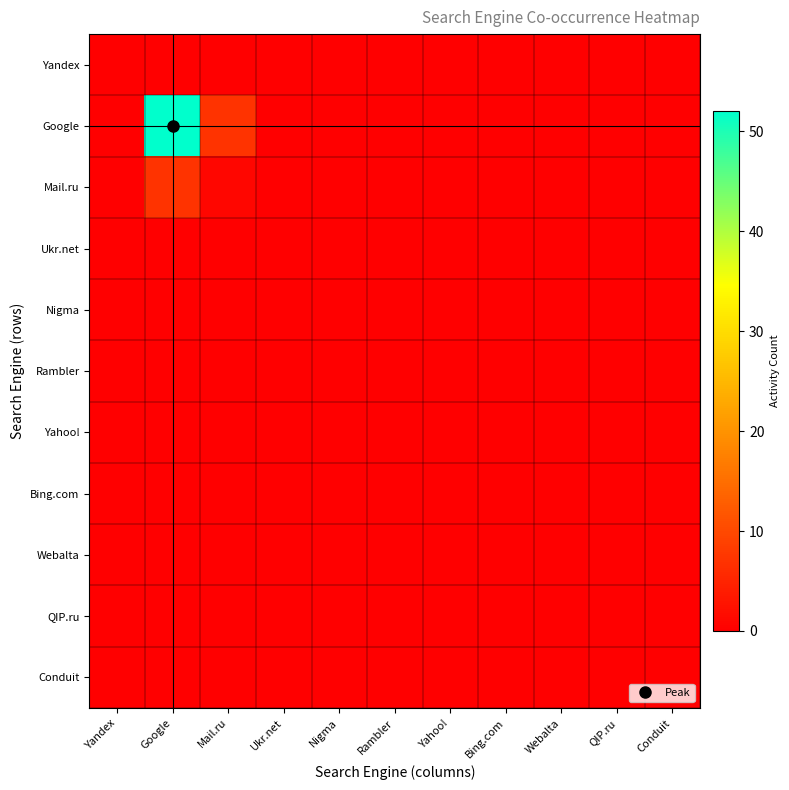

Reading right to left, what are all the values shown in this chart?

Yandex: Conduit=0	QIP.ru=0	Webalta=0	Bing.com=0	Yahoo!=0	Rambler=0	Nigma=0	Ukr.net=0	Mail.ru=0	Google=0	Yandex=0
Google: Conduit=0	QIP.ru=0	Webalta=0	Bing.com=0	Yahoo!=0	Rambler=0	Nigma=0	Ukr.net=0	Mail.ru=7	Google=52	Yandex=0
Mail.ru: Conduit=0	QIP.ru=0	Webalta=0	Bing.com=0	Yahoo!=0	Rambler=0	Nigma=0	Ukr.net=0	Mail.ru=1	Google=7	Yandex=0
Ukr.net: Conduit=0	QIP.ru=0	Webalta=0	Bing.com=0	Yahoo!=0	Rambler=0	Nigma=0	Ukr.net=0	Mail.ru=0	Google=0	Yandex=0
Nigma: Conduit=0	QIP.ru=0	Webalta=0	Bing.com=0	Yahoo!=0	Rambler=0	Nigma=0	Ukr.net=0	Mail.ru=0	Google=0	Yandex=0
Rambler: Conduit=0	QIP.ru=0	Webalta=0	Bing.com=0	Yahoo!=0	Rambler=0	Nigma=0	Ukr.net=0	Mail.ru=0	Google=0	Yandex=0
Yahoo!: Conduit=0	QIP.ru=0	Webalta=0	Bing.com=0	Yahoo!=0	Rambler=0	Nigma=0	Ukr.net=0	Mail.ru=0	Google=0	Yandex=0
Bing.com: Conduit=0	QIP.ru=0	Webalta=0	Bing.com=0	Yahoo!=0	Rambler=0	Nigma=0	Ukr.net=0	Mail.ru=0	Google=0	Yandex=0
Webalta: Conduit=0	QIP.ru=0	Webalta=0	Bing.com=0	Yahoo!=0	Rambler=0	Nigma=0	Ukr.net=0	Mail.ru=0	Google=0	Yandex=0
QIP.ru: Conduit=0	QIP.ru=0	Webalta=0	Bing.com=0	Yahoo!=0	Rambler=0	Nigma=0	Ukr.net=0	Mail.ru=0	Google=0	Yandex=0
Conduit: Conduit=0	QIP.ru=0	Webalta=0	Bing.com=0	Yahoo!=0	Rambler=0	Nigma=0	Ukr.net=0	Mail.ru=0	Google=0	Yandex=0